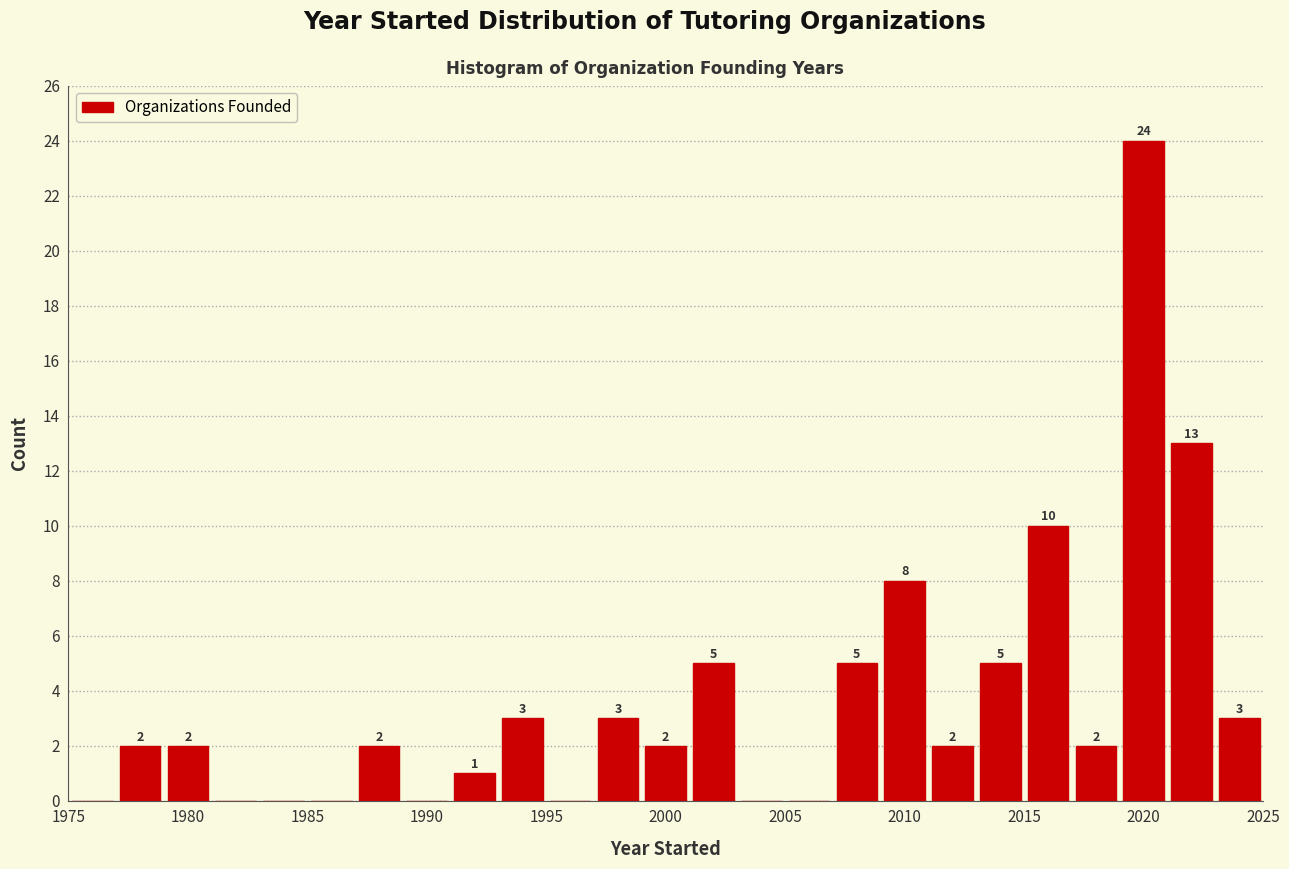

Over which range of the x-axis is the bar tallest?

2019 to 2021